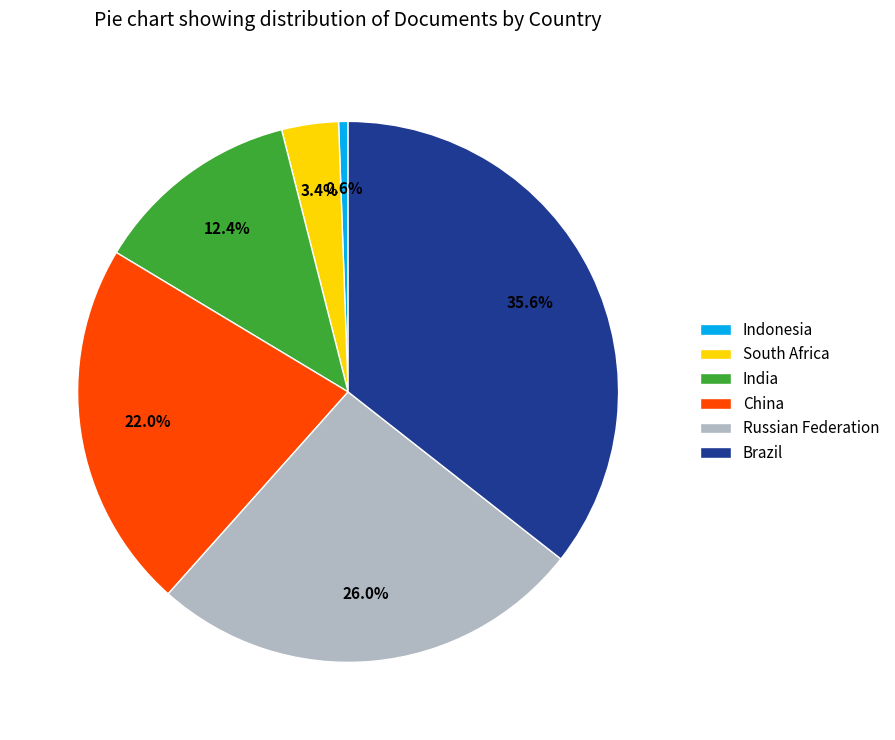

To the nearest percent, what is the difference between the Brazil and China slice percentages?

14%